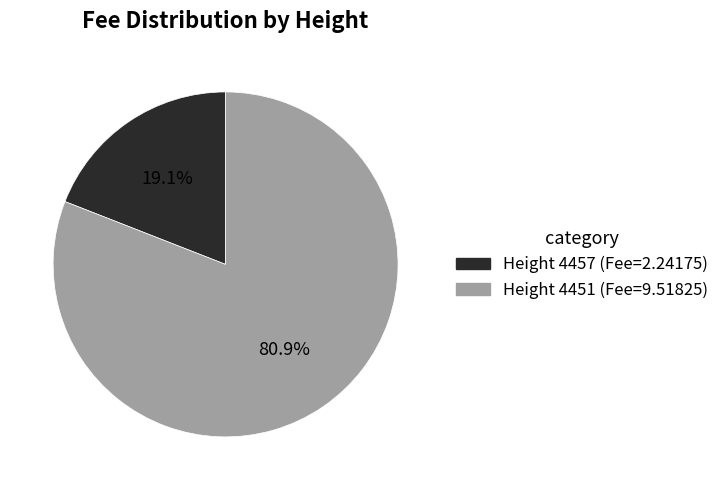

Is there any slice that represents more than half of the pie?

Yes